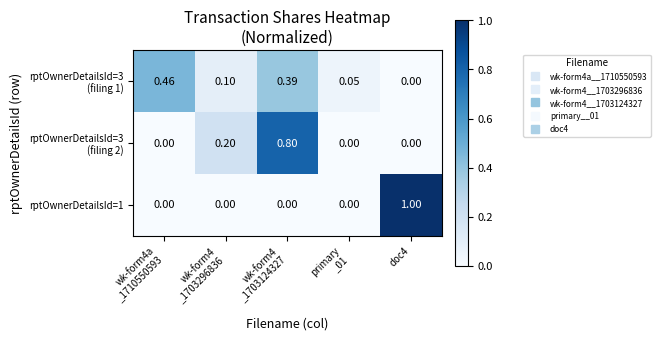

Which series has the largest total across all categories?

rptOwnerDetailsId=3 (filing 1)